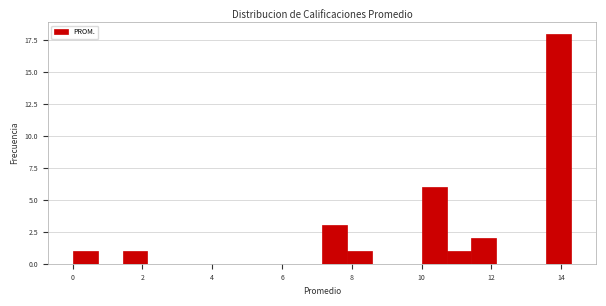

Around what value on the x-axis is the tallest bar? Give the approximate position of its centre, as read against the axis.

14.0